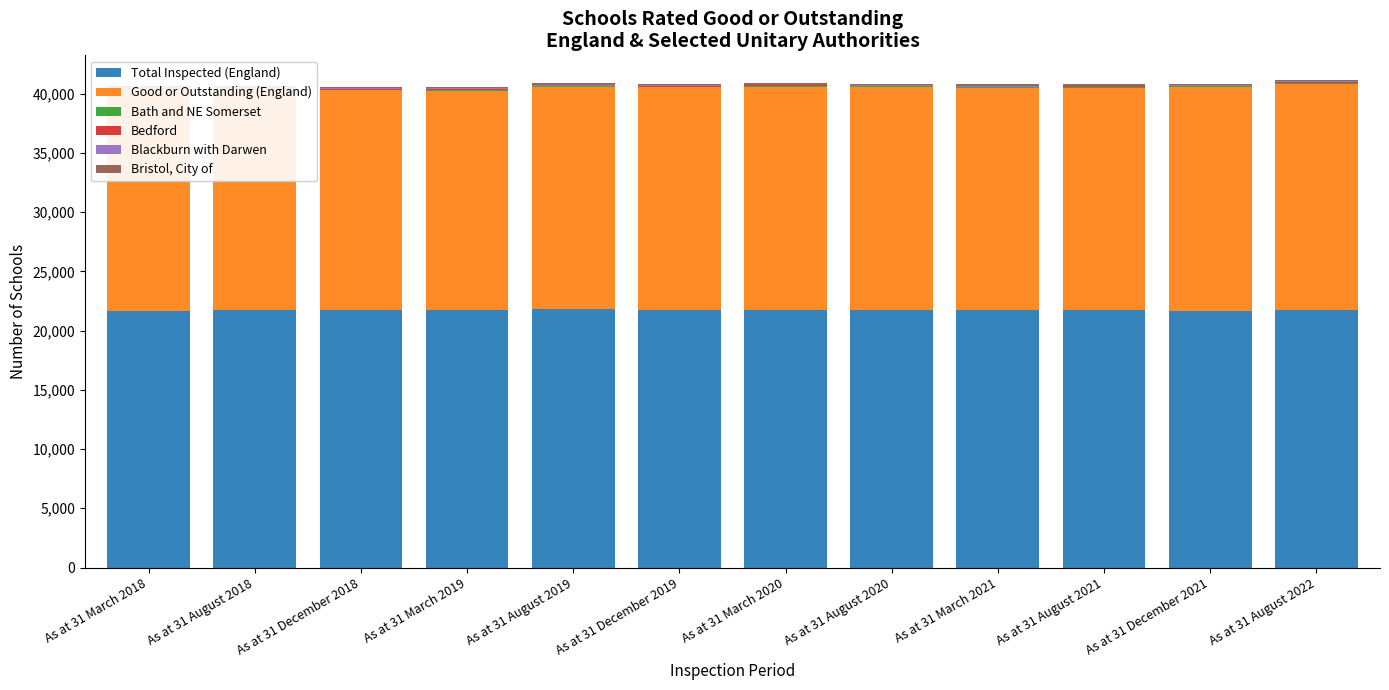

What position from the right is As at 31 December 2018?

10